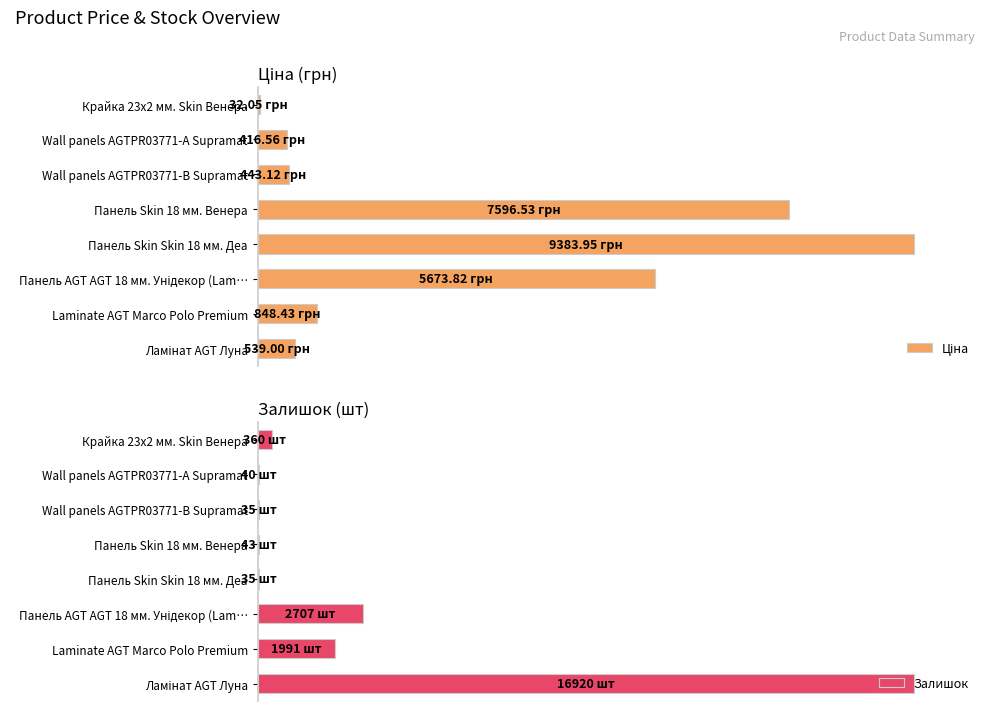

True or false: Ціна has a value of 27.6 at Панель Skin Skin 18 мм. Деа.

False